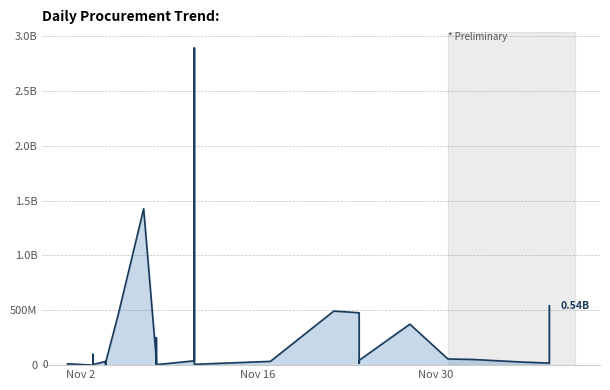

True or false: the data has more than 2 interior local peaks.

True